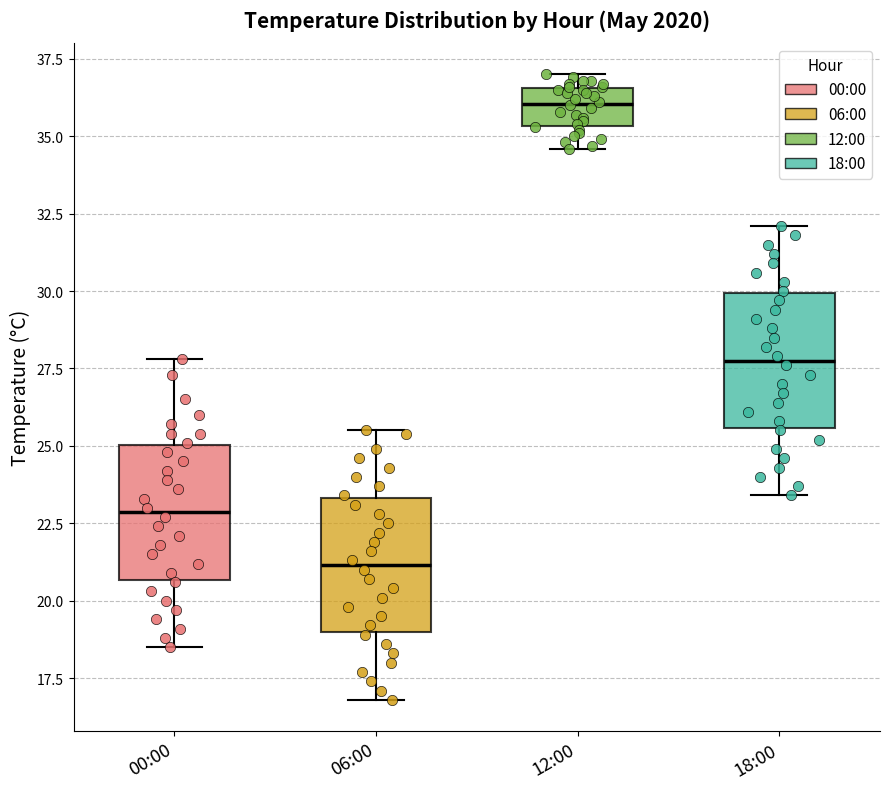

Where does the upper whisker of the box for 18:00 end on the y-axis? The values are not printed on the chart, so give them approximately, as read against the axis.

32.0